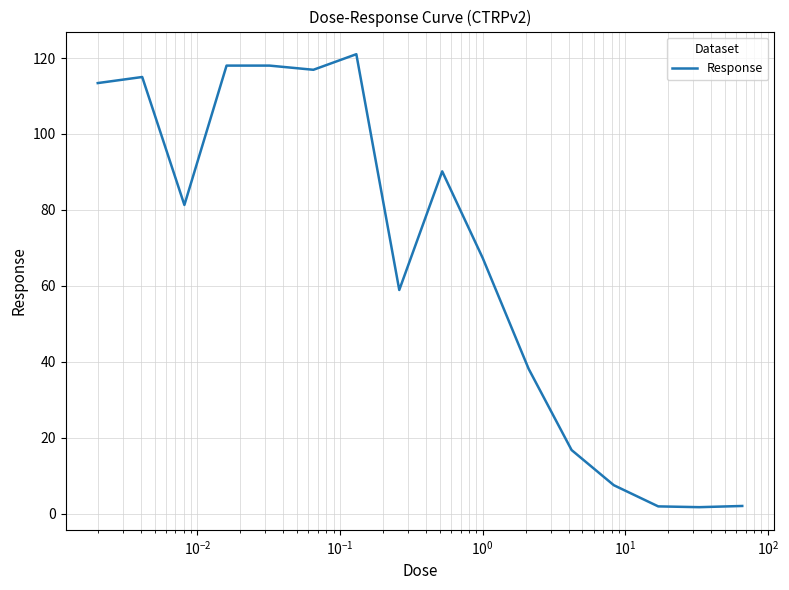

What is the difference between the maximum and minimum values?

119.2